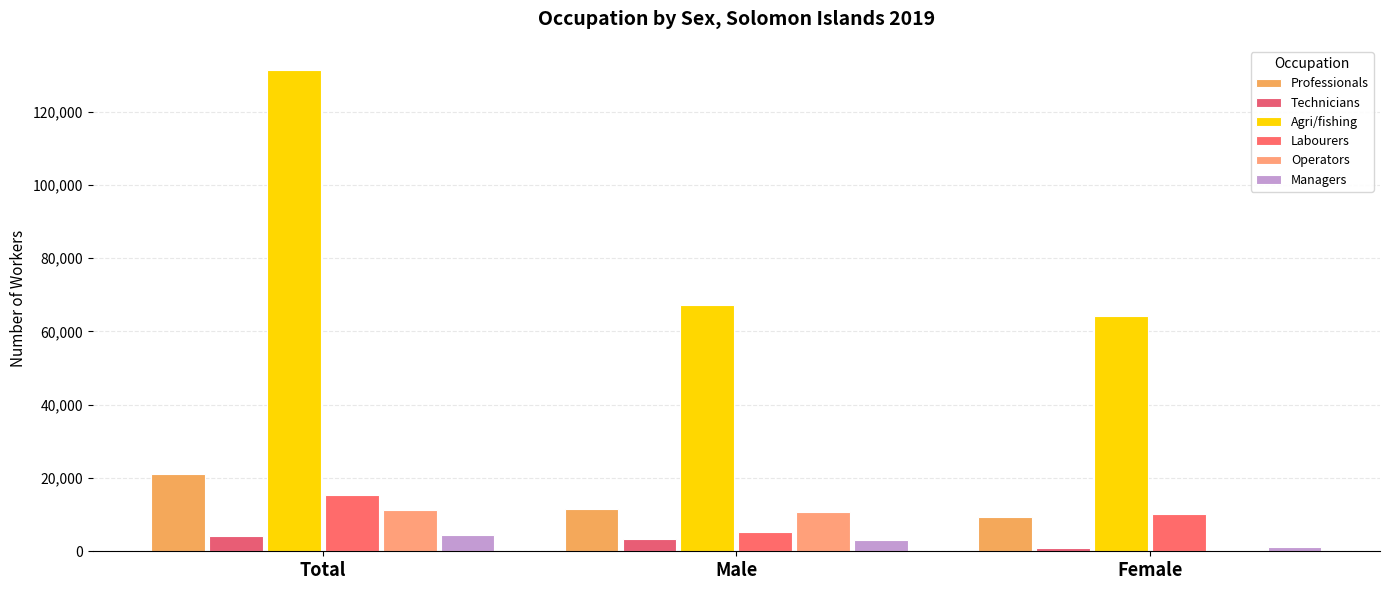

List the series in order of their peak value, lowest first.

Technicians, Managers, Operators, Labourers, Professionals, Agri/fishing